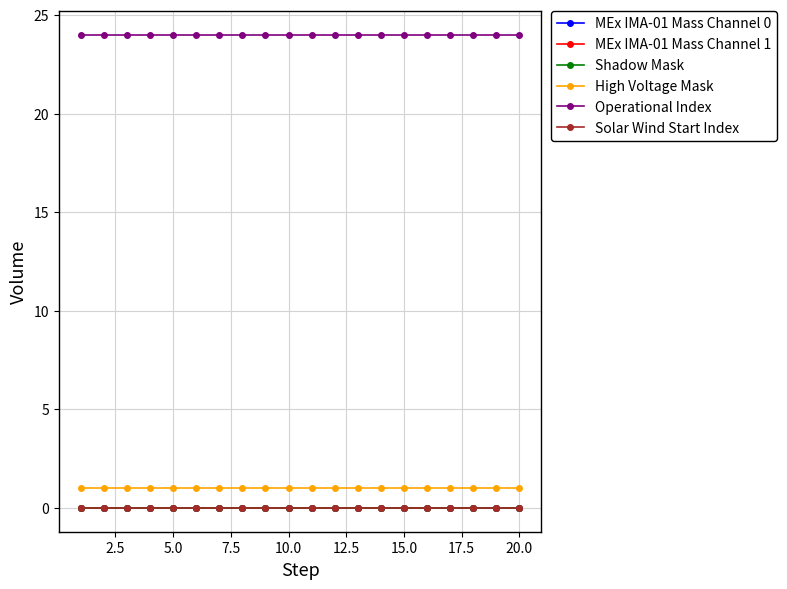

How many lines are shown in the chart?

6